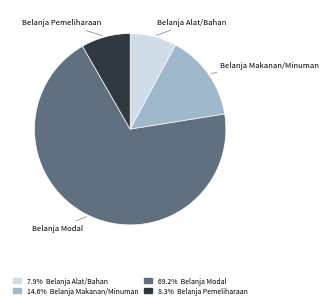

Which category accounts for the majority?

Belanja Modal